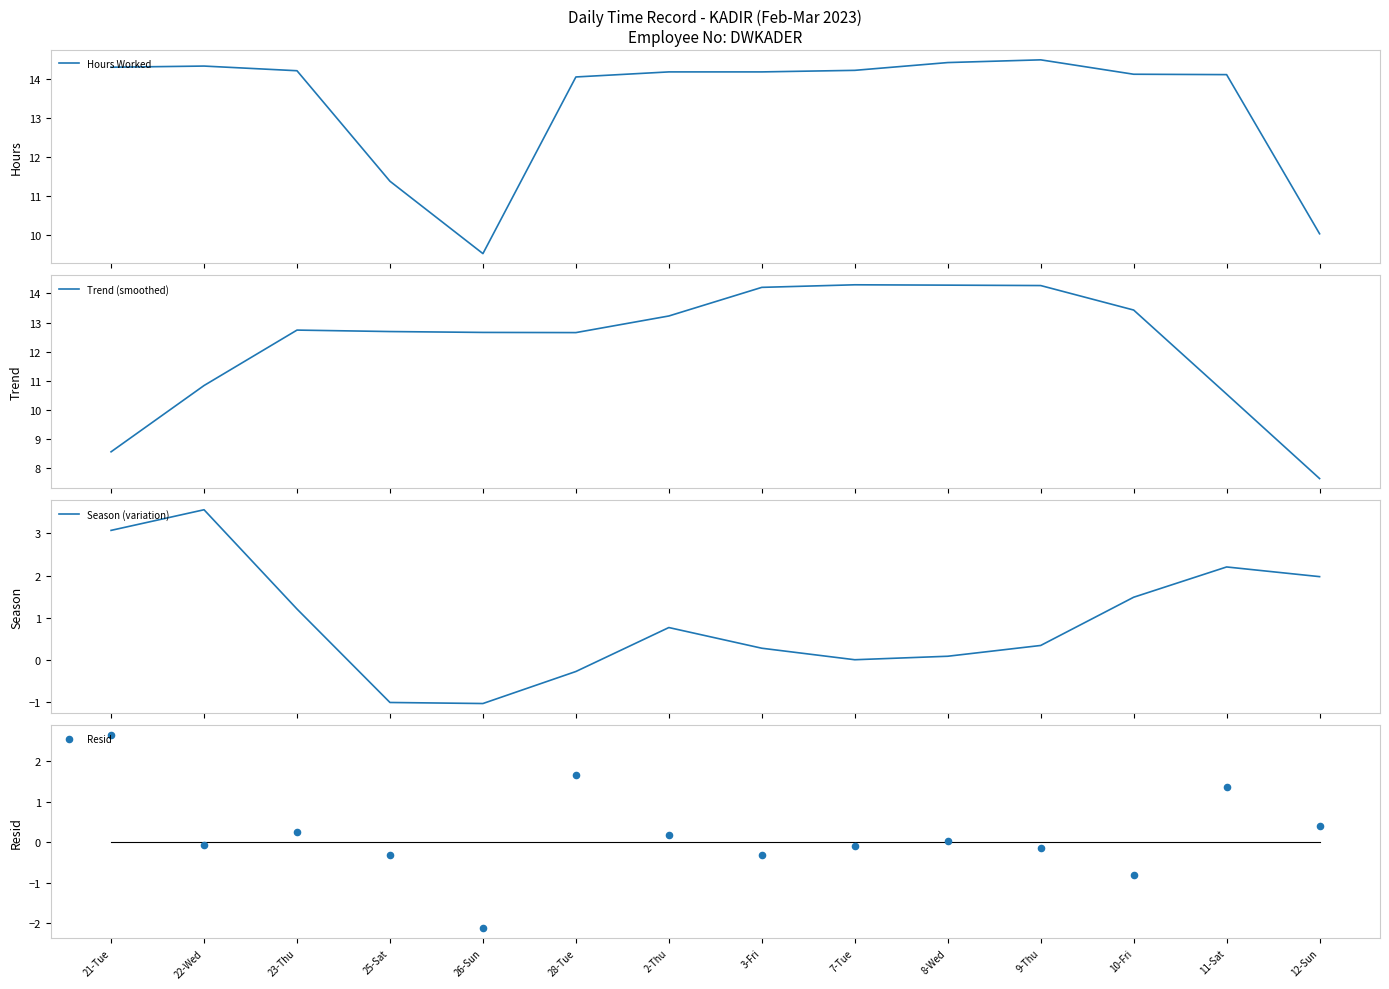

At how many categories does at least one series exceed 8?

14